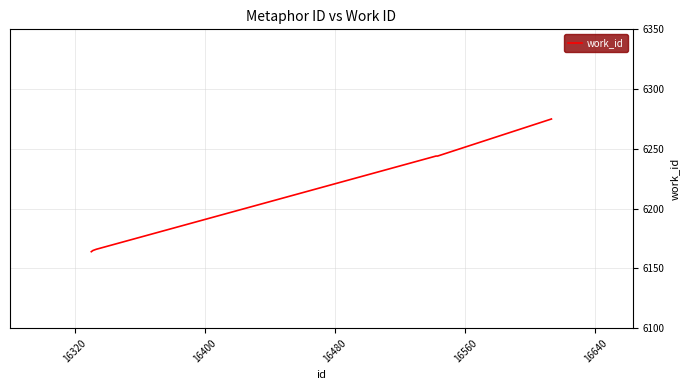

What is the minimum value shown in the chart?

6164